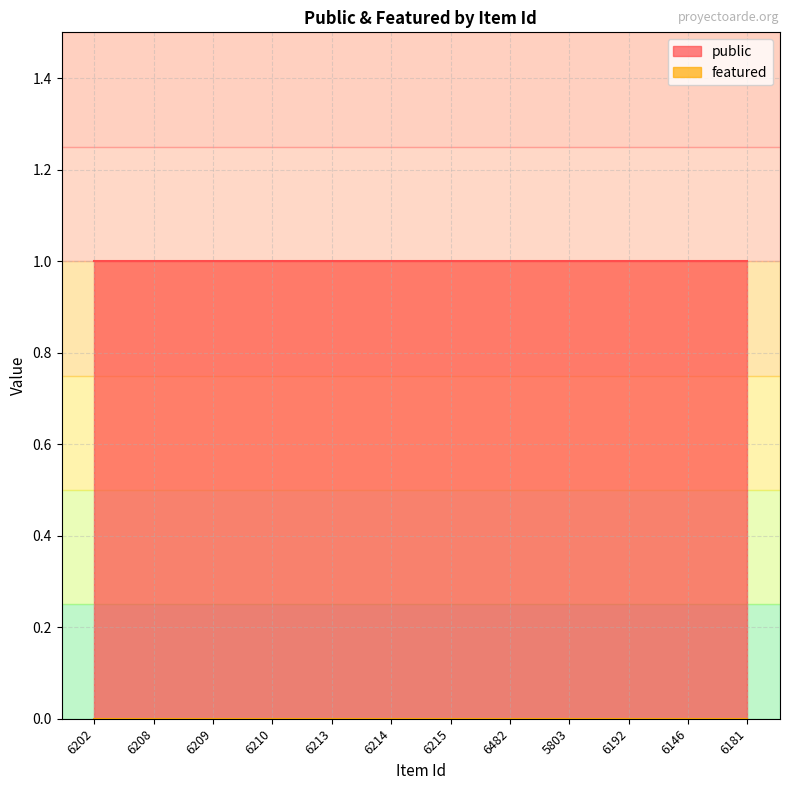

What is the label of the 10th point from the right?

6209